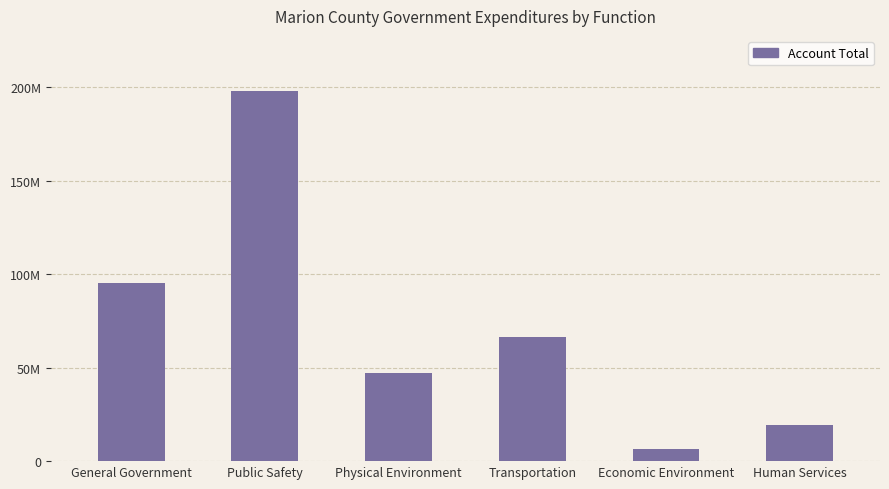

Reading left to right, list all the values displayed in this chart.

95123258	197843936	47164707	66287093	6392109	19095345